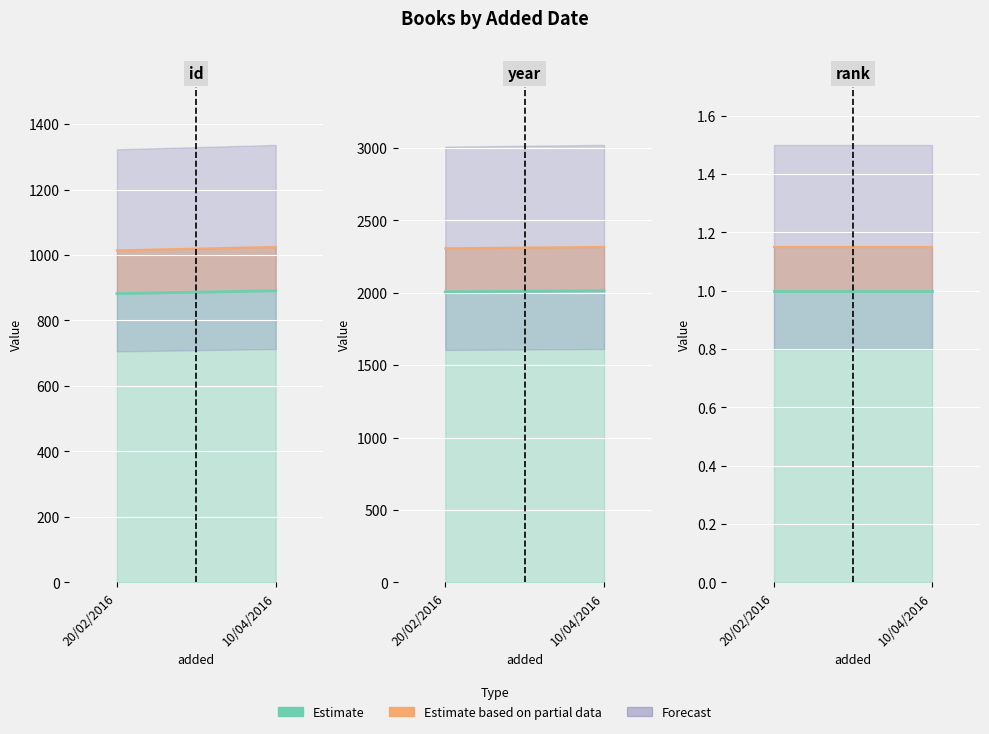

Reading right to left, what are all the values shown in this chart?

id: 891	882
year: 2014	2006
rank: 1	1